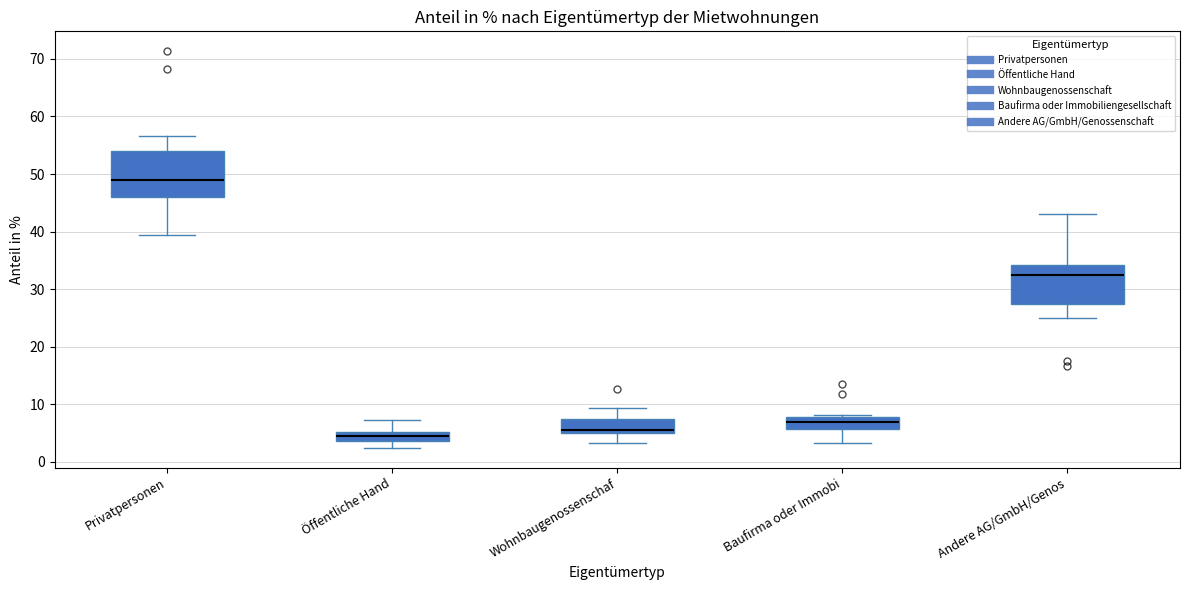

Where is the upper edge of the box for Öffentliche Hand on the y-axis? The values are not printed on the chart, so give them approximately, as read against the axis.

5